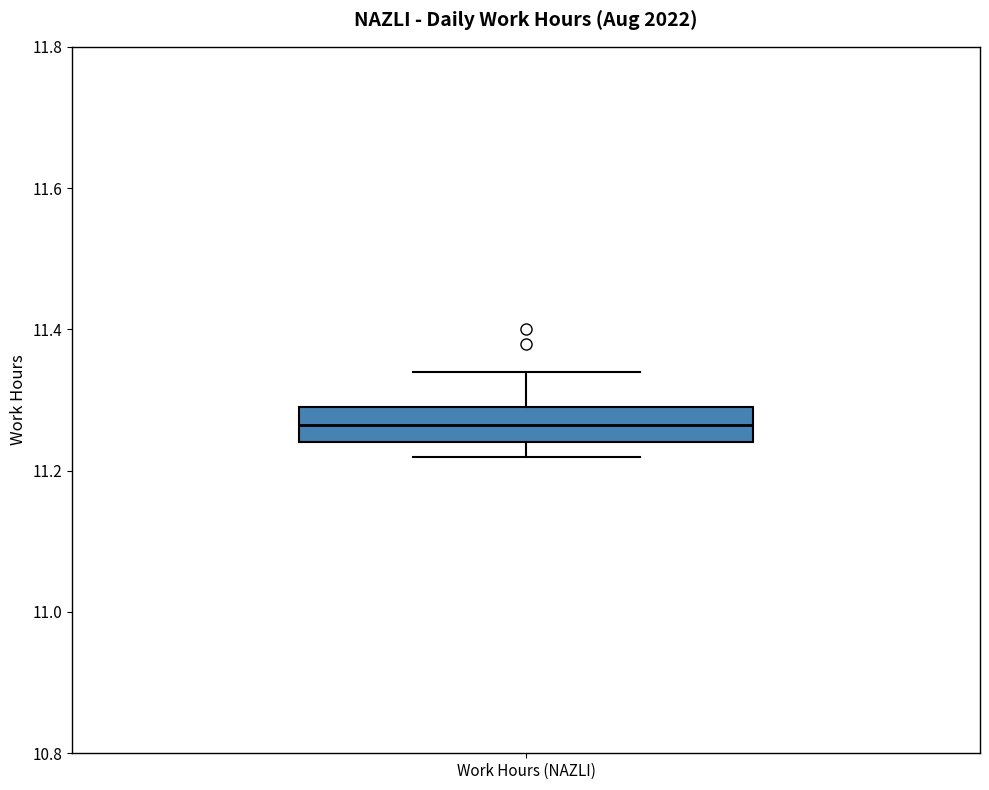

Transcribe this box plot: give where the median line is, the range the box spans, and where the two whiskers end, as read against the y-axis. The values are not printed on the chart, so give them approximately, as read against the axis.

median 11.26, box 11.24 to 11.30, whiskers 11.22 to 11.34